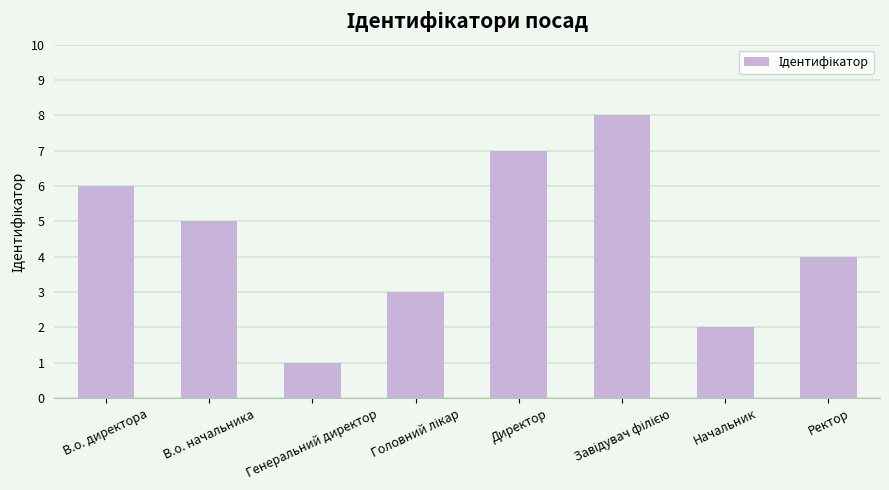

What is the sum of all values?

36